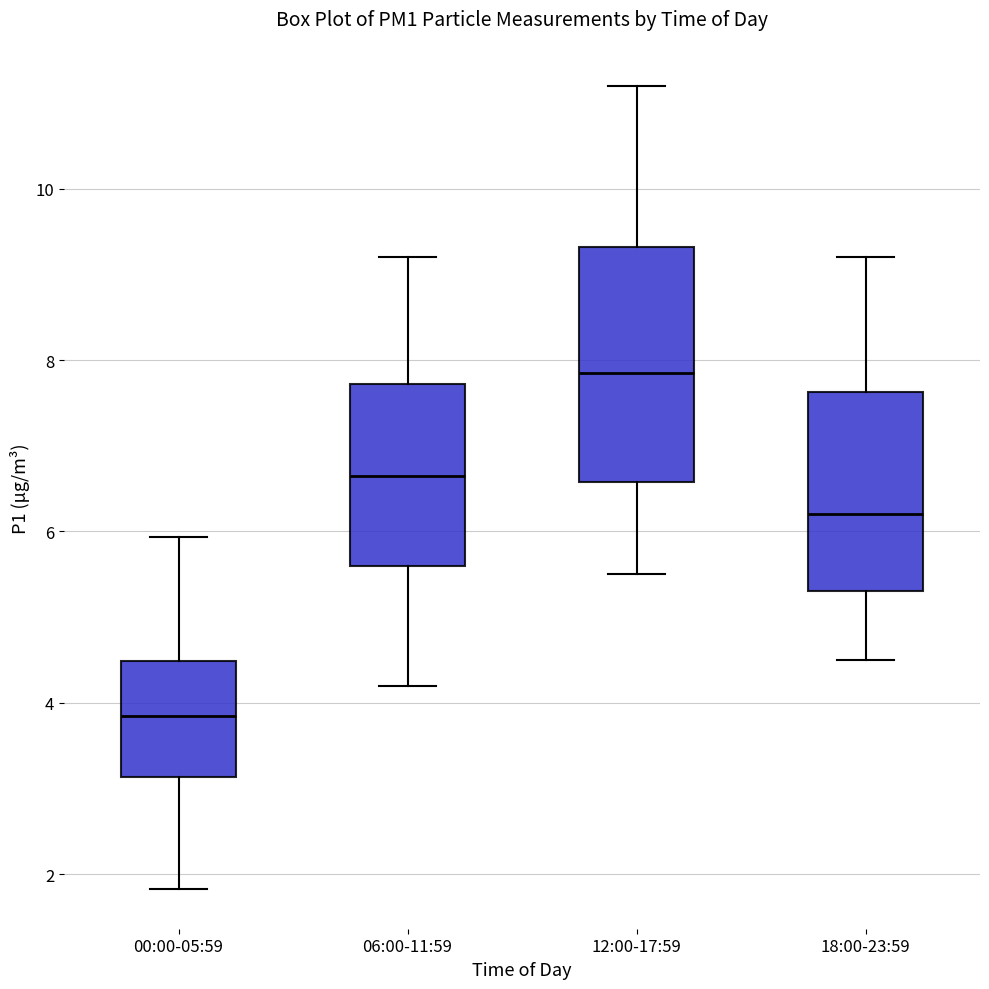

Reading left to right, transcribe this box plot: for each box, give where its median line is, the range the box spans, and where its two whiskers end, as read against the y-axis. The values are not printed on the chart, so give them approximately, as read against the axis.

00:00-05:59: median 3.8, box 3.2 to 4.4, whiskers 1.8 to 6.0
06:00-11:59: median 6.6, box 5.6 to 7.8, whiskers 4.2 to 9.2
12:00-17:59: median 7.8, box 6.6 to 9.4, whiskers 5.6 to 11.2
18:00-23:59: median 6.2, box 5.4 to 7.6, whiskers 4.6 to 9.2